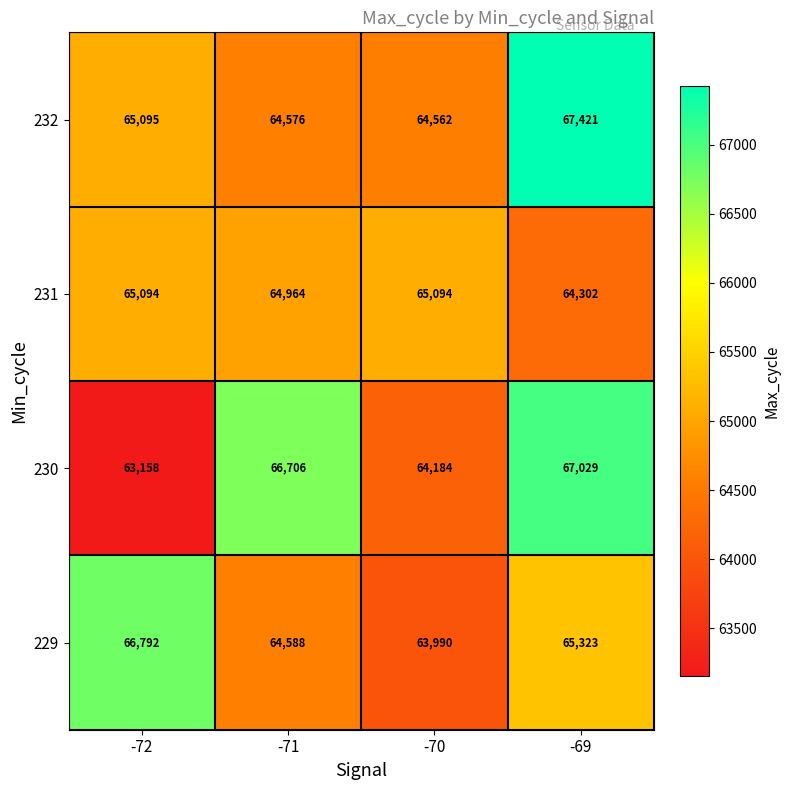

The value of 230 at -69 is 21529. True or false?

False